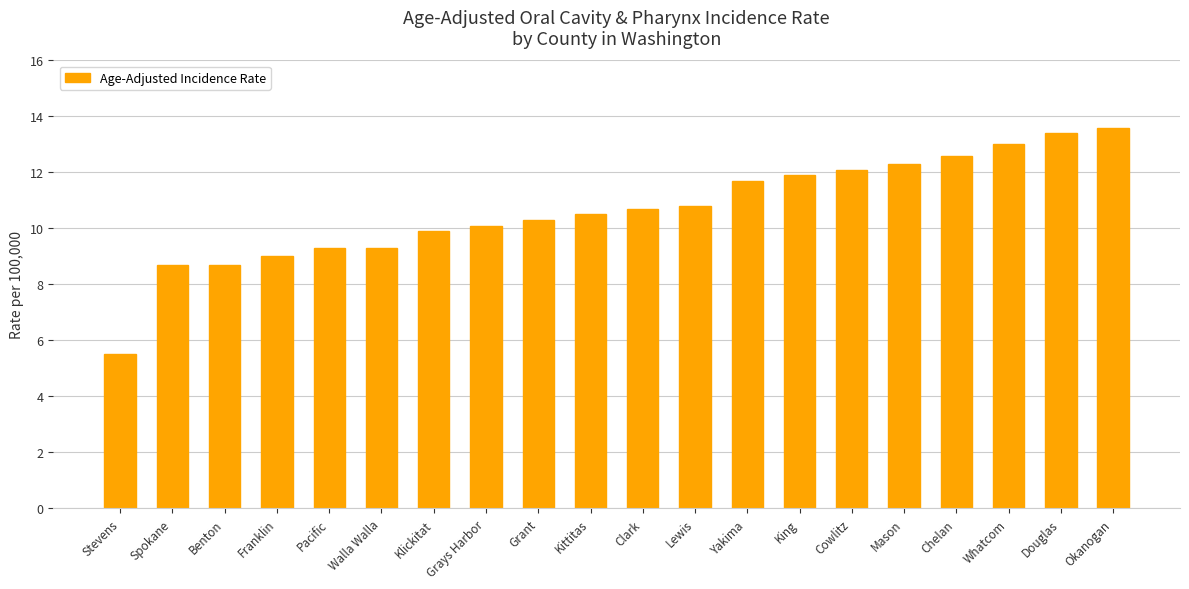

How many data points are above 10?

13